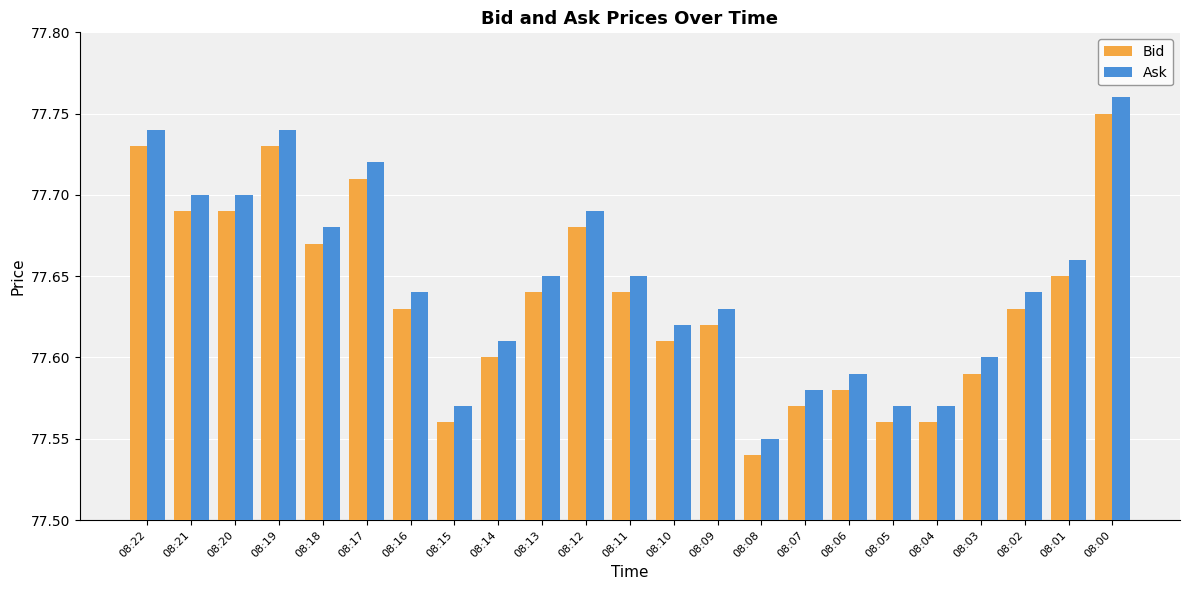

What is the sum of all Ask values?

1785.9